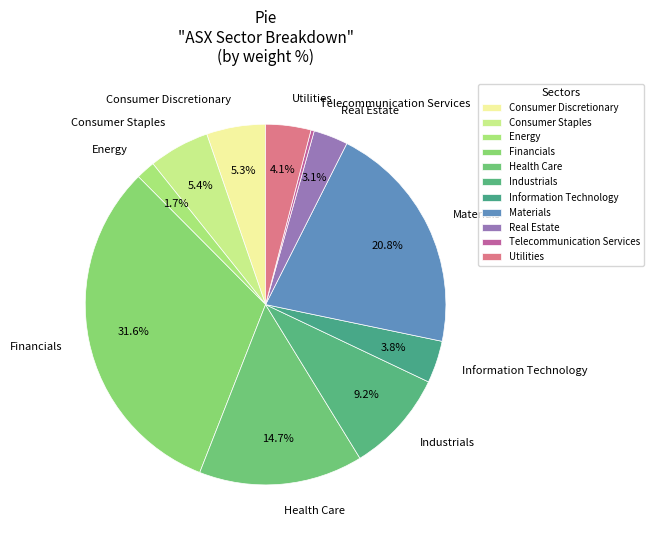

To the nearest percent, what percentage of the pie is Information Technology?

4%